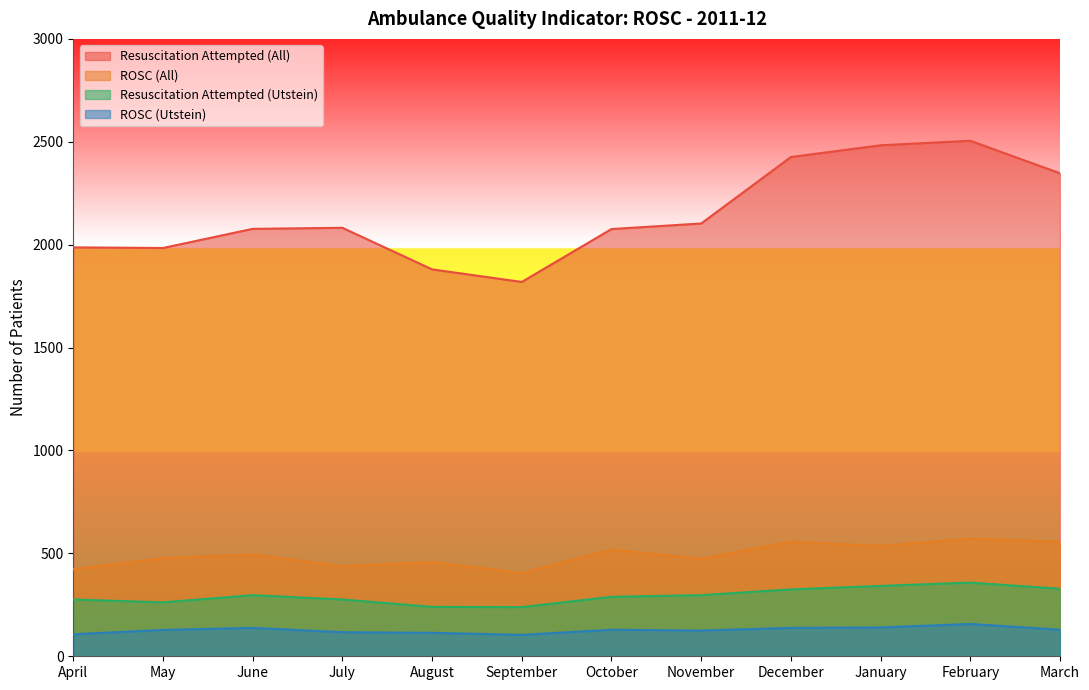

At how many categories does at least one series exceed 1868?

11